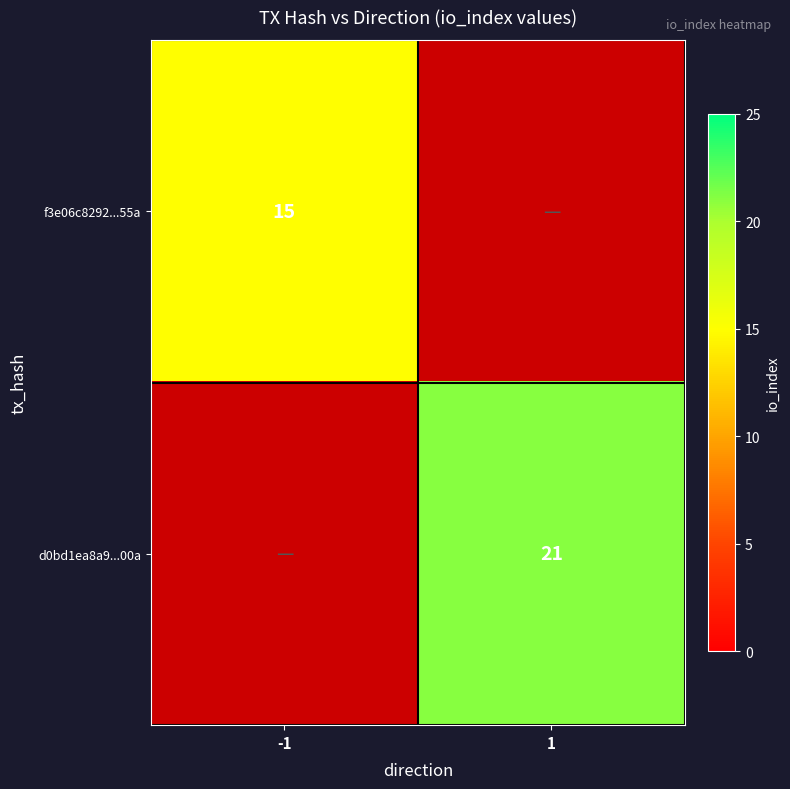

Is the value of f3e06c8292...55a at -1 greater than the value of d0bd1ea8a9...00a at 1?

No